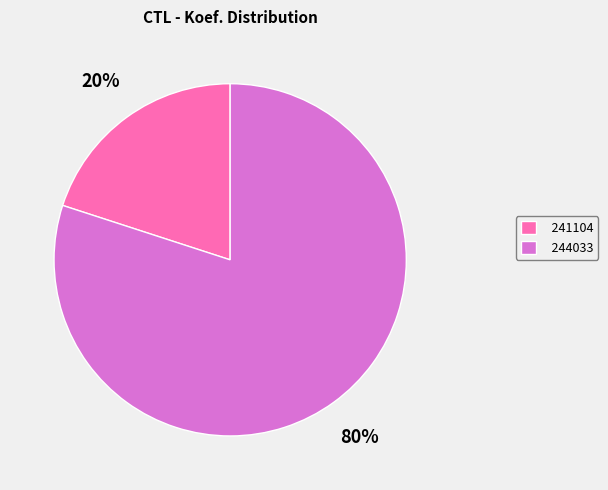

Combined, do 241104 and 244033 account for over 50%?

Yes